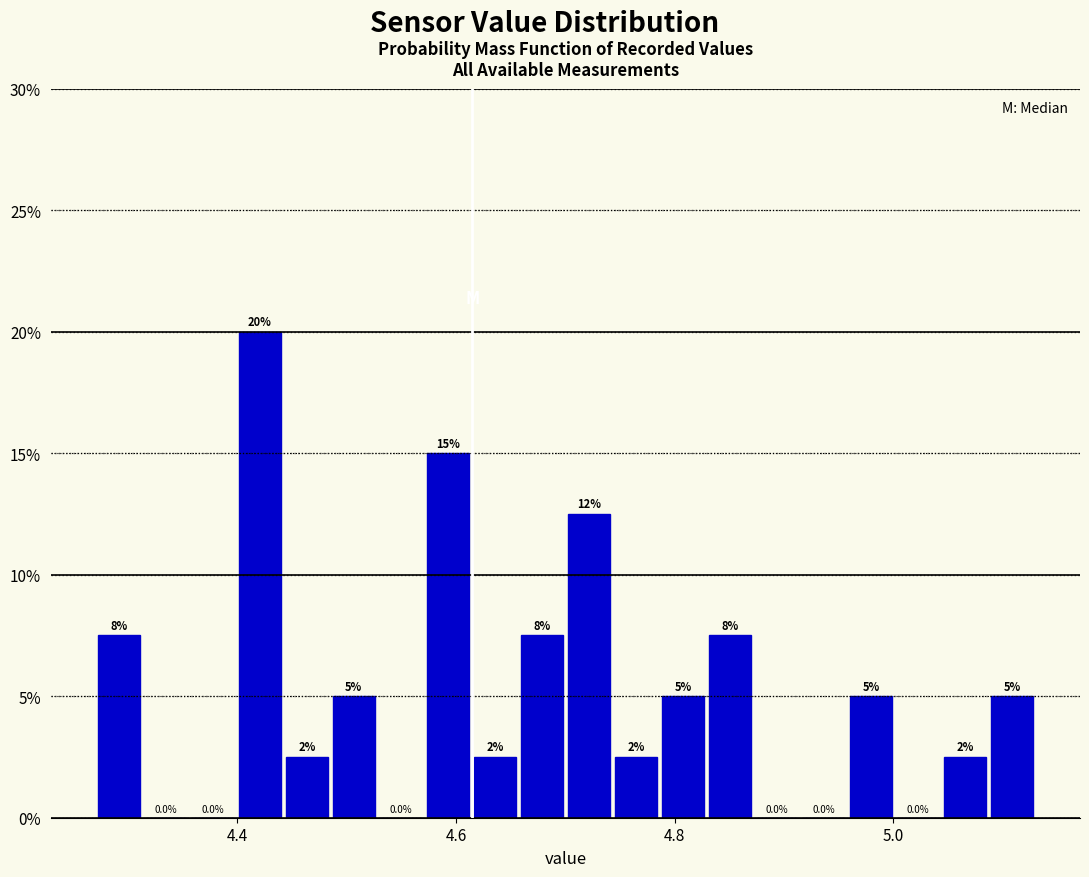

Around what value on the x-axis is the tallest bar? Give the approximate position of its centre, as read against the axis.

4.42